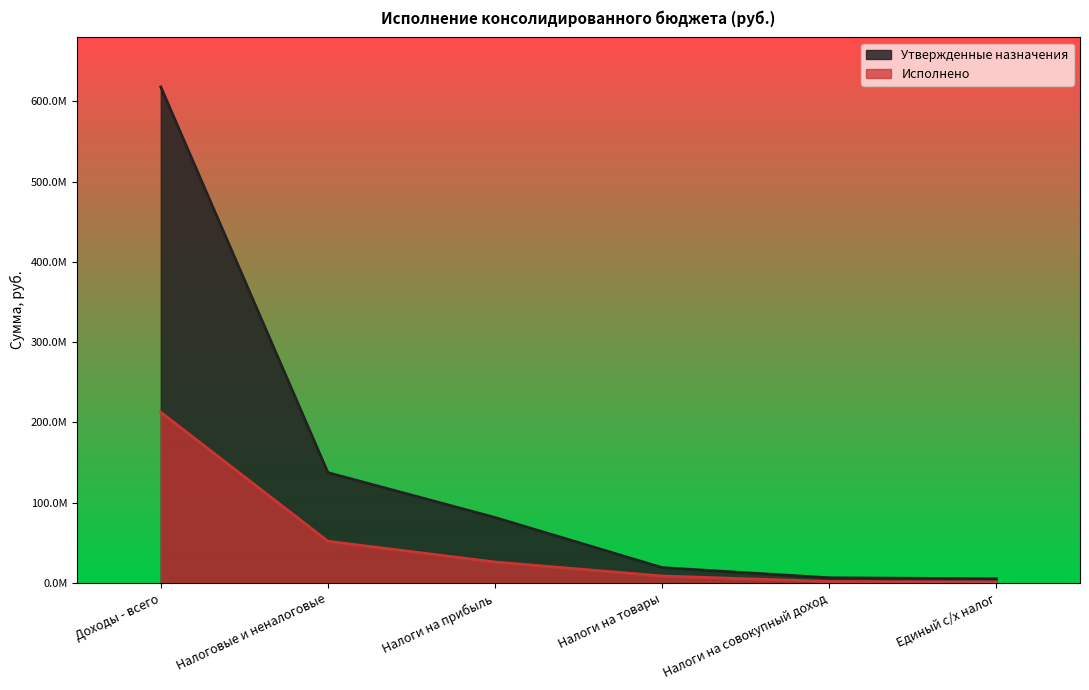

What position from the left is Доходы - всего?

1